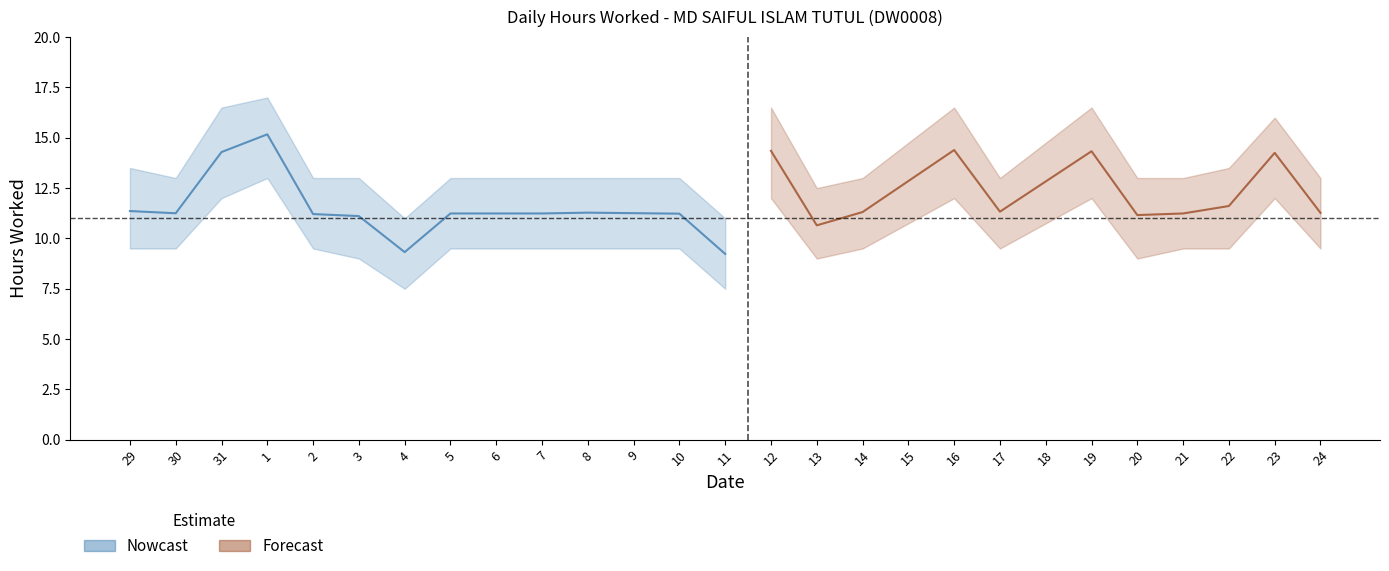

Reading right to left, extract all data points from this chart.

Hours Worked: 11.3	14.2	11.6	11.2	11.2	14.3	0.0	11.3	14.4	0.0	11.3	10.7	14.3	9.2	11.2	0.0	11.3	11.2	0.0	11.2	9.3	11.1	11.2	15.2	14.3	11.2	11.4
Upper Band: 13.0	16.0	13.5	13.0	13.0	16.5	0.0	13.0	16.5	0.0	13.0	12.5	16.5	11.0	13.0	0.0	13.0	13.0	0.0	13.0	11.0	13.0	13.0	17.0	16.5	13.0	13.5
Lower Band: 9.5	12.0	9.5	9.5	9.0	12.0	0.0	9.5	12.0	0.0	9.5	9.0	12.0	7.5	9.5	0.0	9.5	9.5	0.0	9.5	7.5	9.0	9.5	13.0	12.0	9.5	9.5